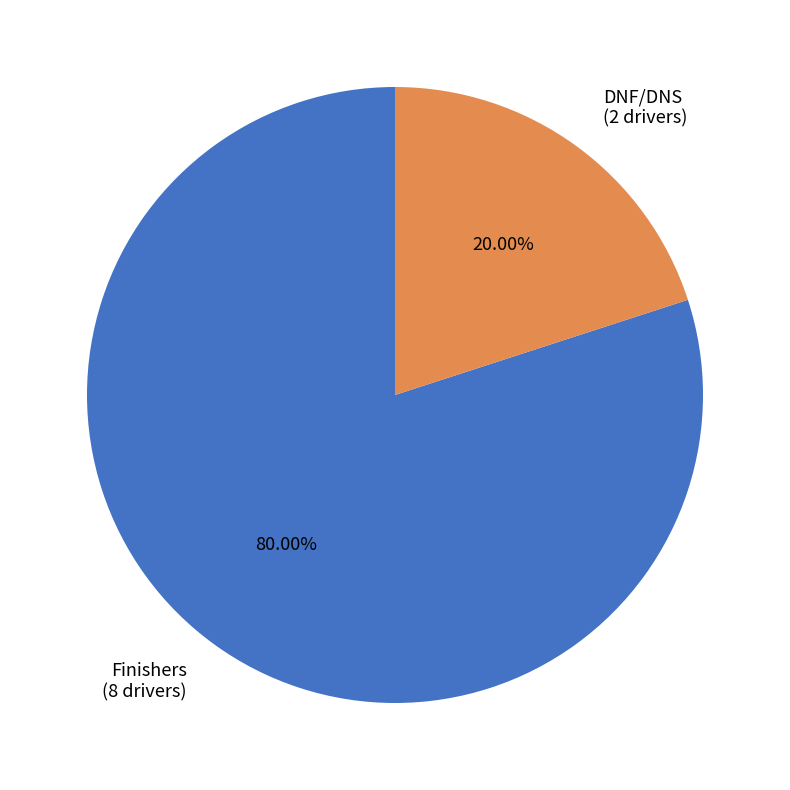

Is there a majority slice in this chart?

Yes